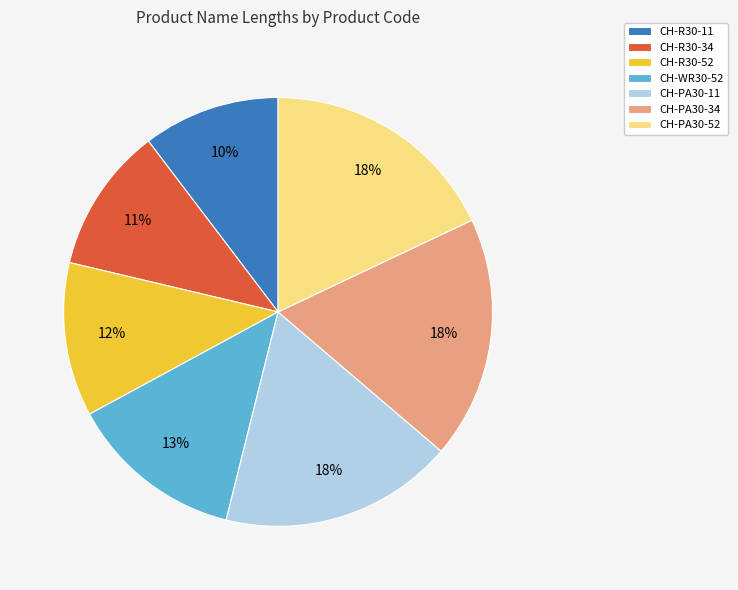

How many segments does this pie chart have?

7